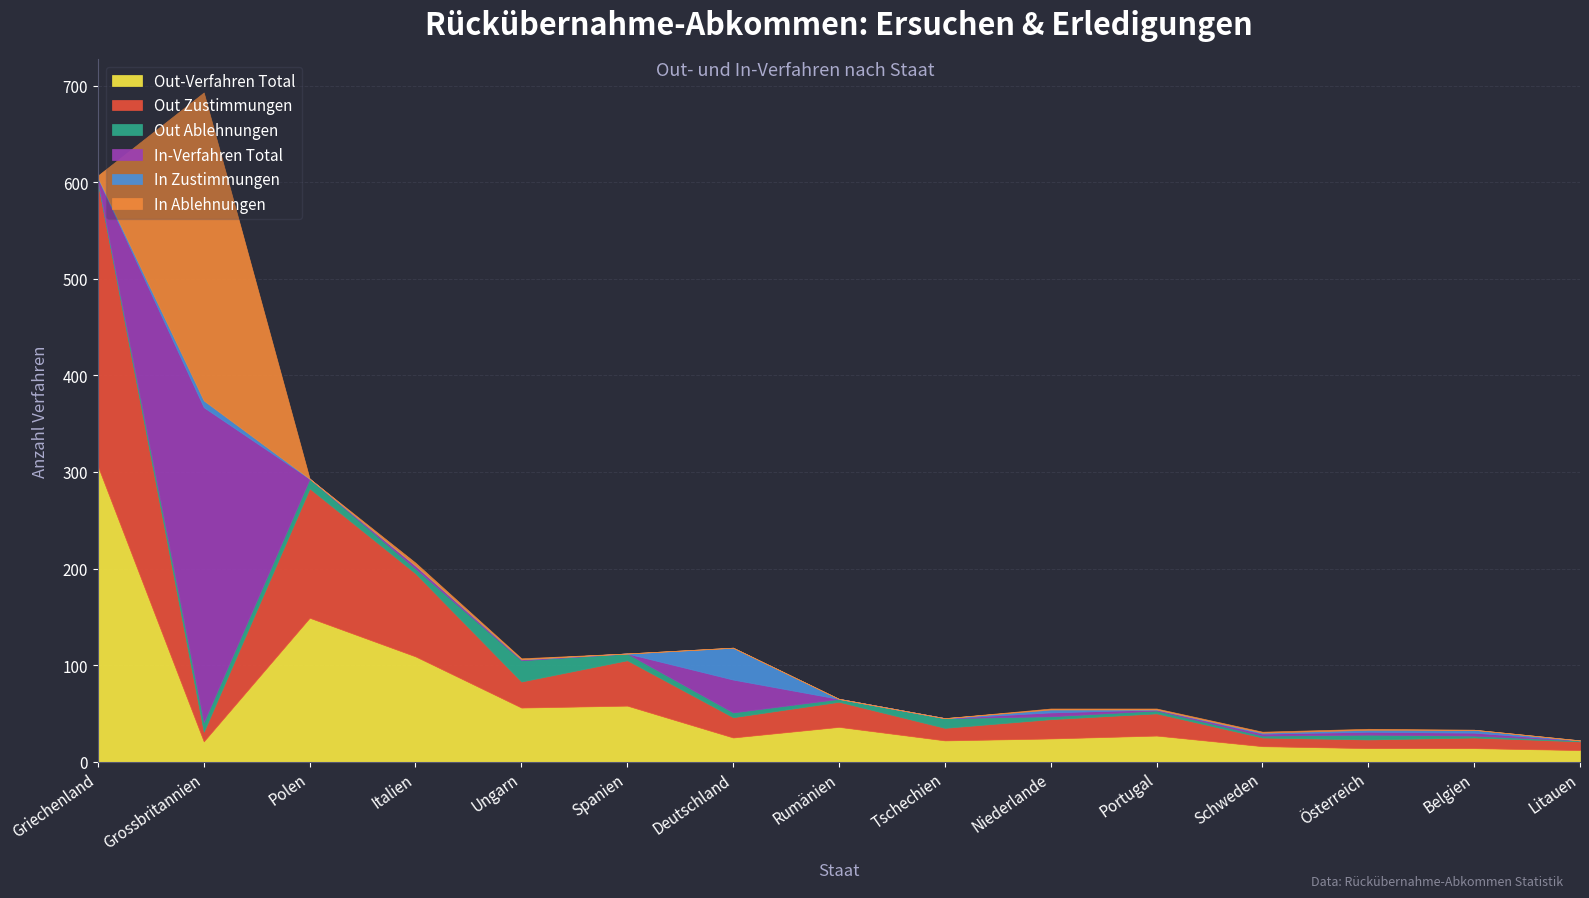

What is the highest value of the Out Ablehnungen series?

22